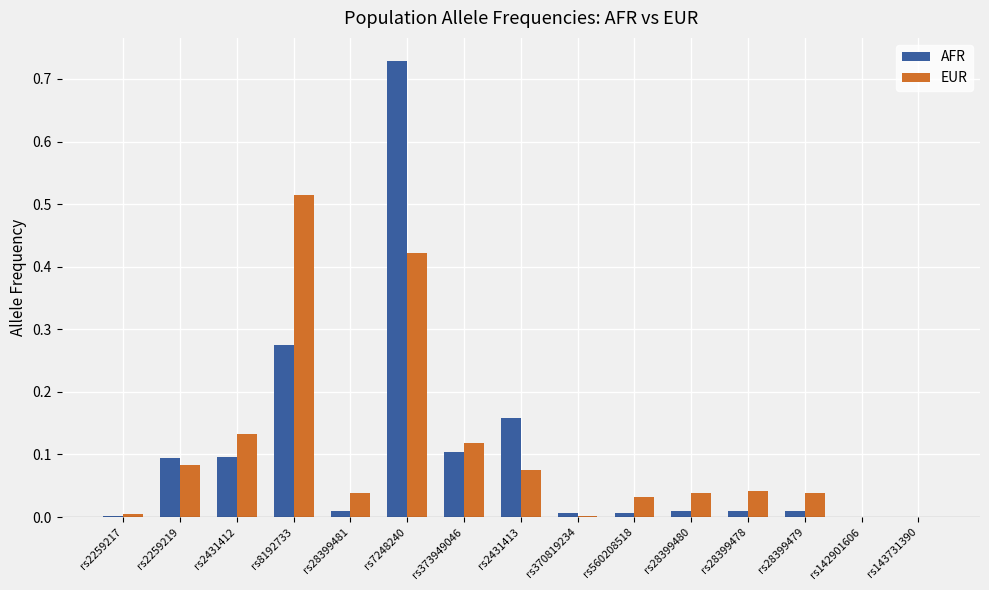

Which series changed the most between rs2431412 and rs28399478?

EUR